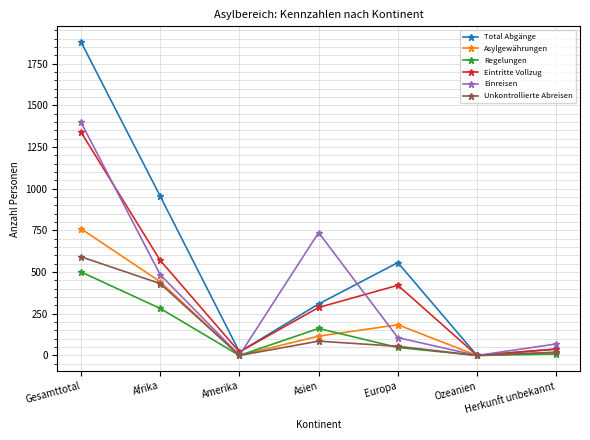

At which label does Total Abgänge reach its peak?

Gesamttotal